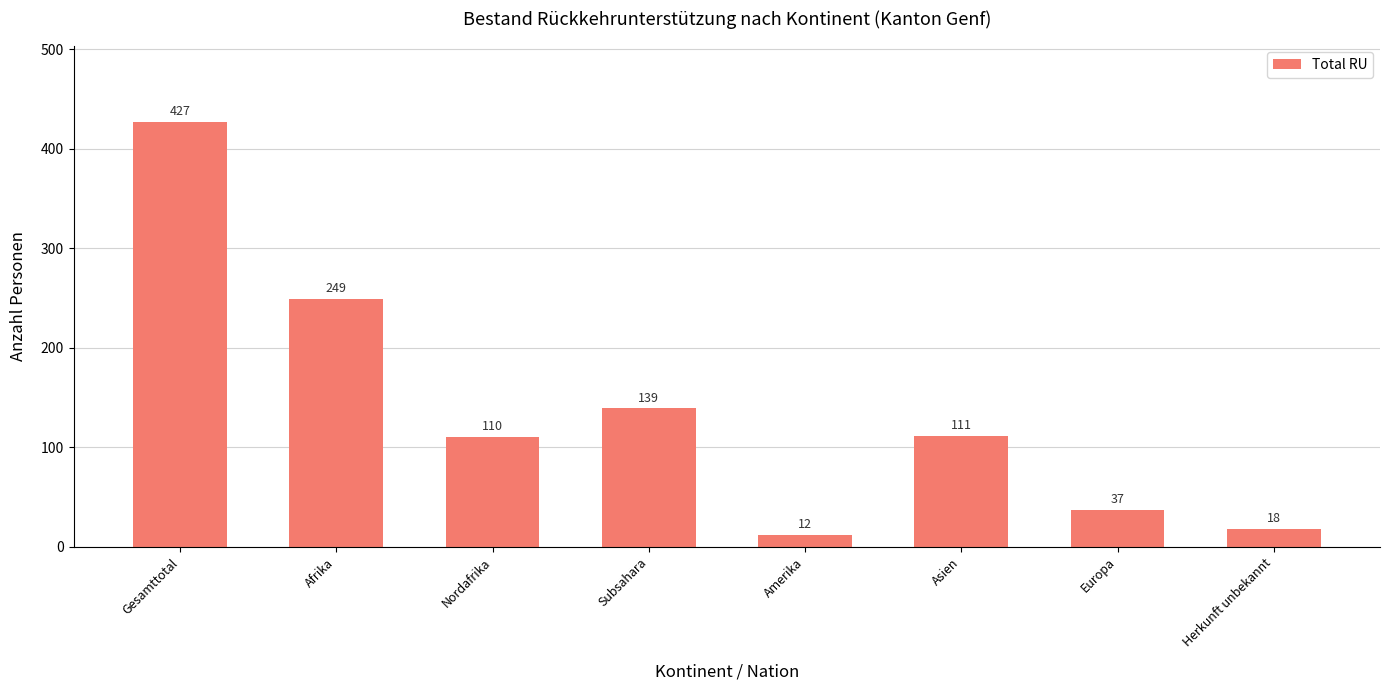

What is the sum of the values at Amerika and Subsahara?

151